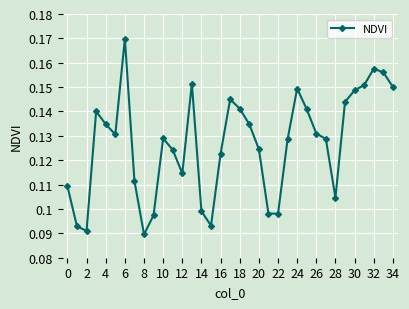

True or false: the data has more than 2 interior local peaks.

True